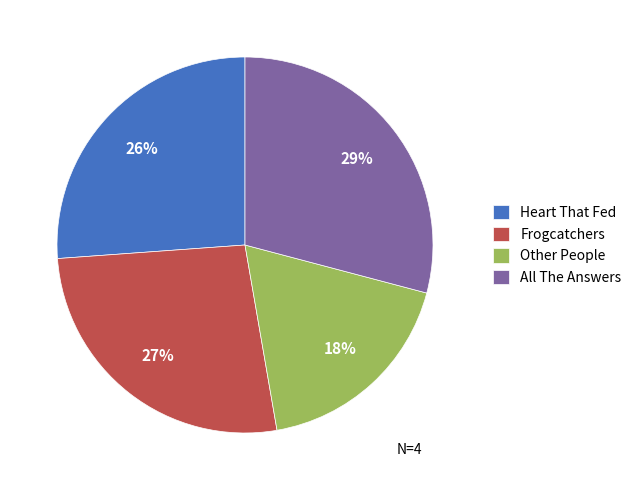

Count the number of slices in the pie.

4